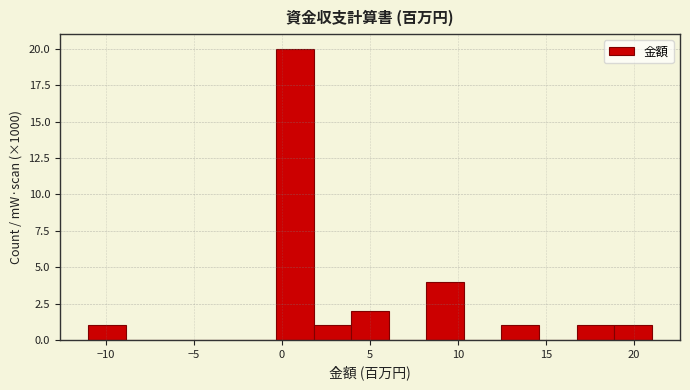

Which range on the x-axis has the tallest bar?

-0.5 to 2.0